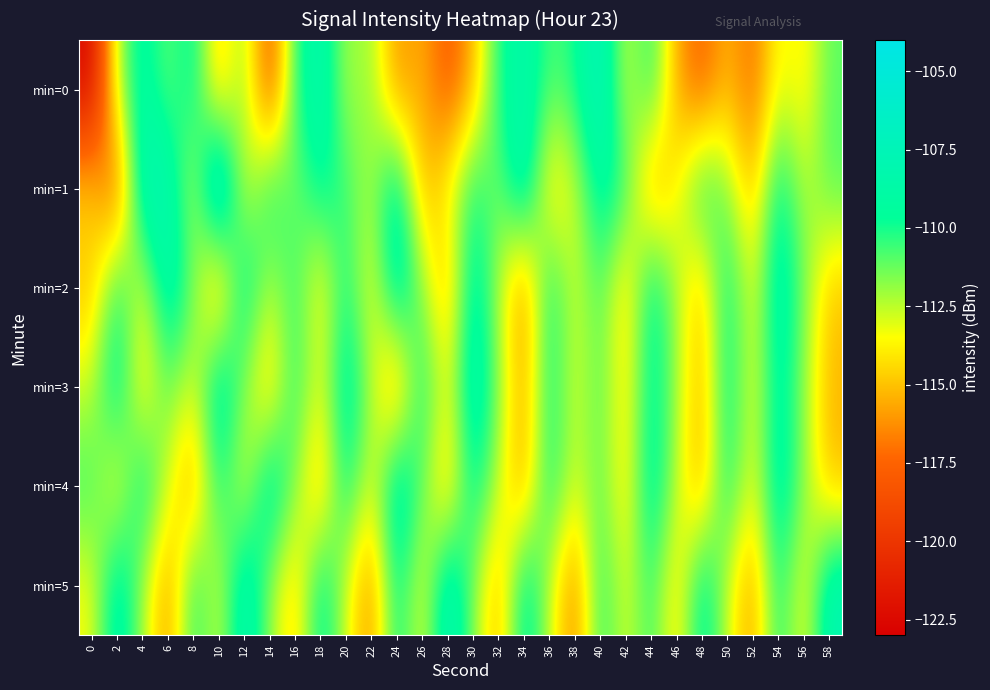

What is the total value across all series at 36?

-666.4